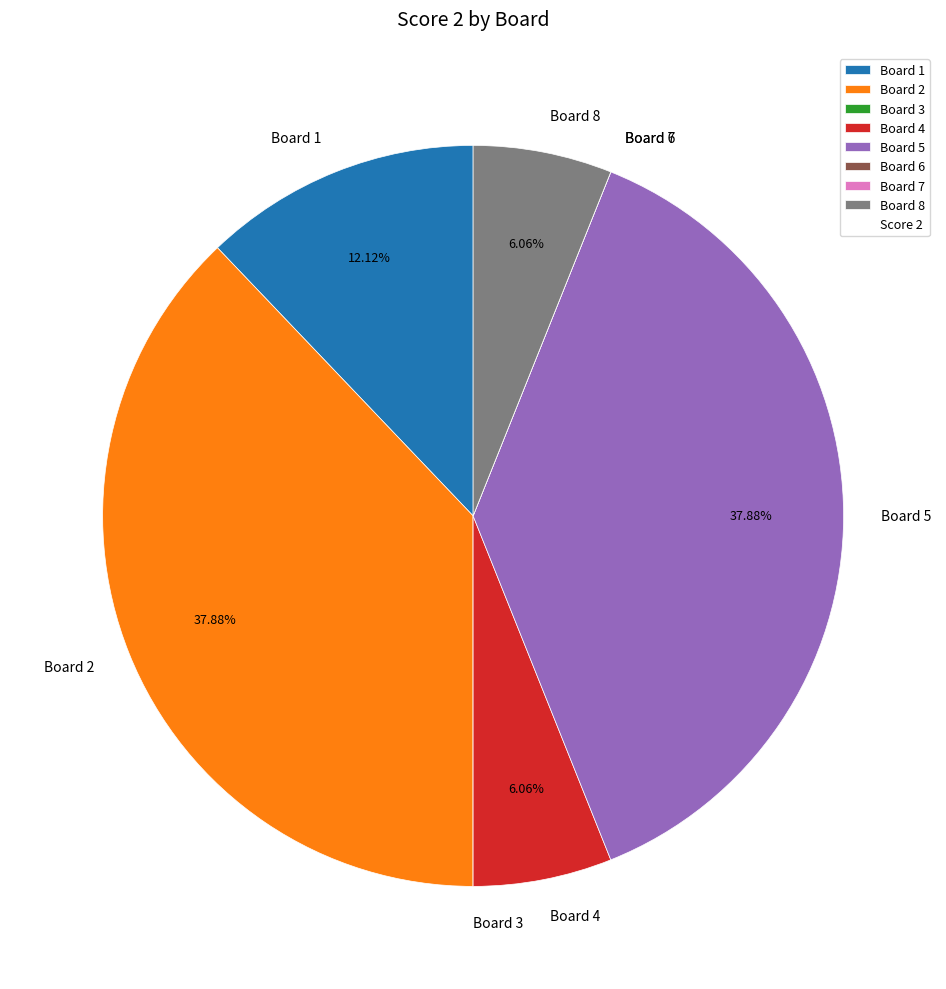

The Board 2 slice represents 25% of the pie. True or false?

False